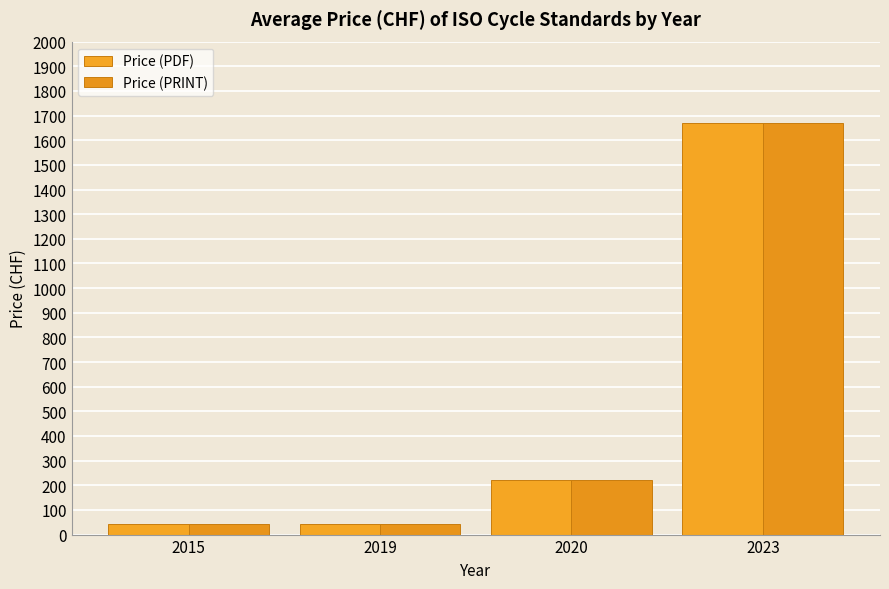

What is the value of the Price (PDF) bar at the 2nd from the left?

43